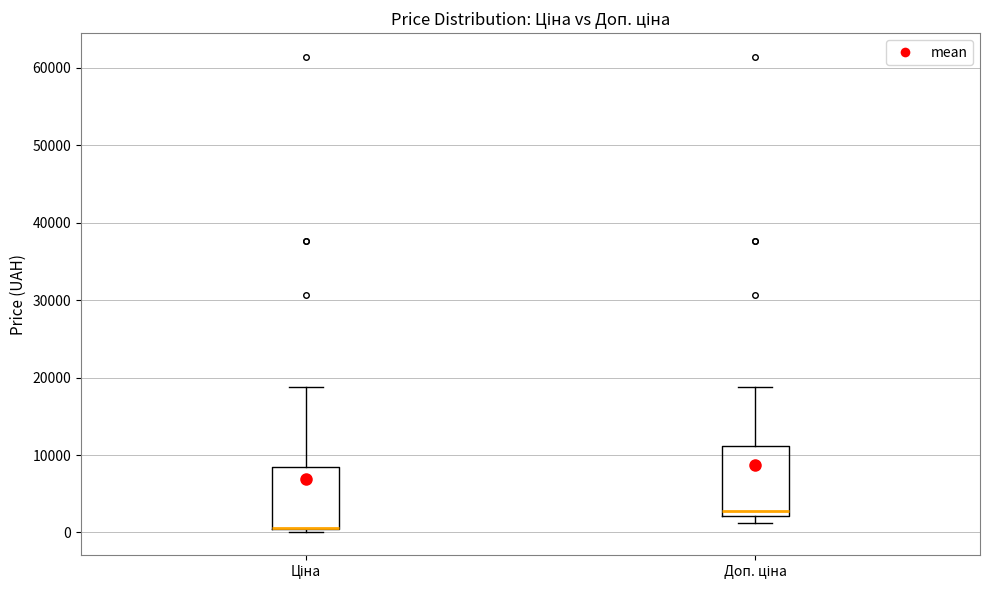

Where is the upper edge of the box for Доп. ціна on the y-axis? The values are not printed on the chart, so give them approximately, as read against the axis.

11000